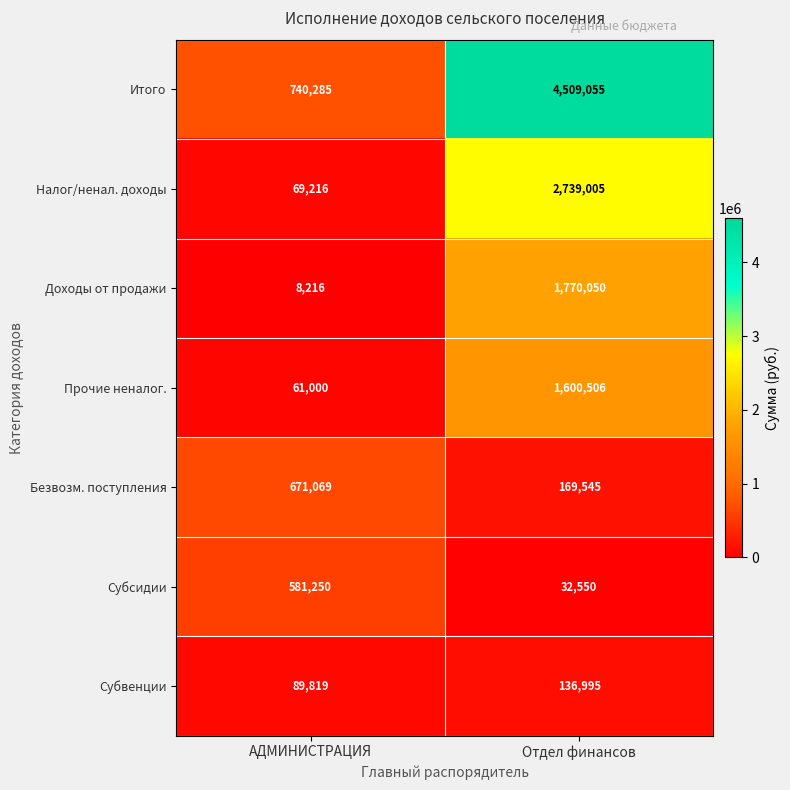

Reading right to left, extract all data points from this chart.

Итого: 4509055	740285
Налог/ненал. доходы: 2739005	69216
Доходы от продажи: 1770050	8216
Прочие неналог.: 1600506	61000
Безвозм. поступления: 169545	671069
Субсидии: 32550	581250
Субвенции: 136995	89819